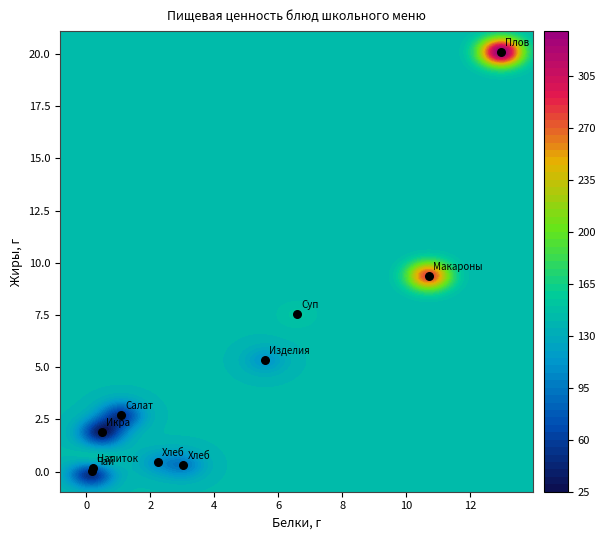

Rank the series at калорийность from highest to lowest value.

Плов, Макароны отварные с сыром, Суп картофельный с крупой гречневой, Изделия кондитерские, Хлеб ржано-пшеничный, Хлеб пшеничный, Напиток витаминный из яблок и шиповника, Чай с сахаром, Салат из капусты б/к с морковью, Икра овощная кабачковая